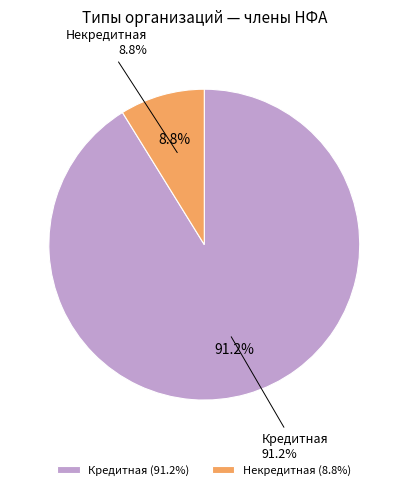

Is there any slice that represents more than half of the pie?

Yes